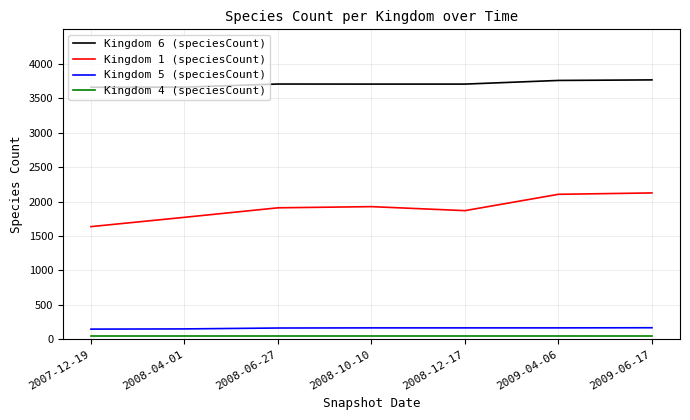

The value of Kingdom 1 (speciesCount) at 2008-06-27 is 3231. True or false?

False